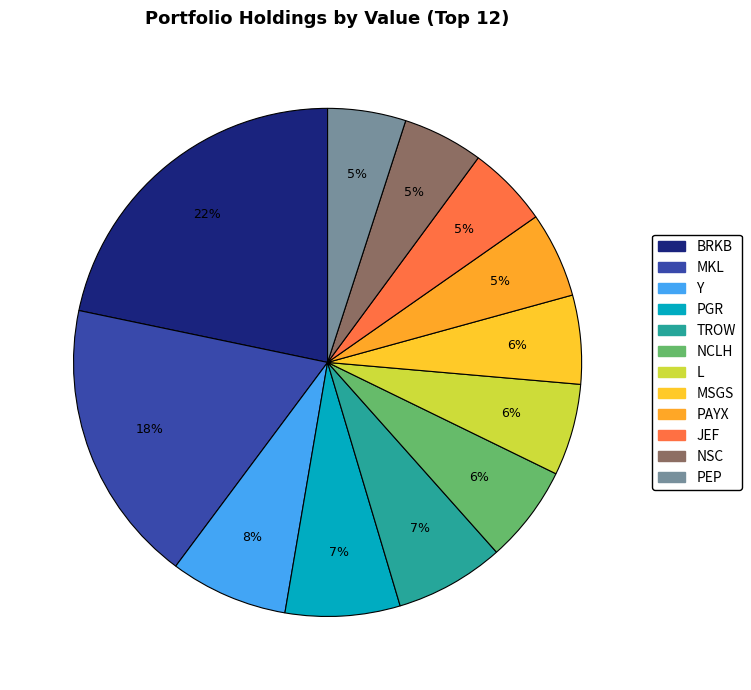

True or false: TROW accounts for 7% of the total.

True